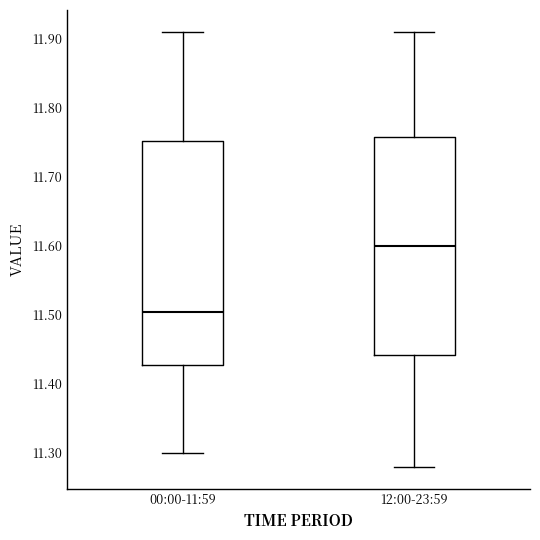

Which box has the highest median line?

12:00-23:59